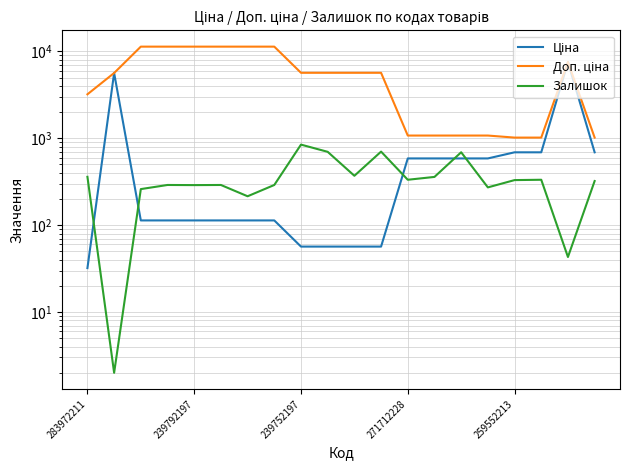

Which series has the largest range (max minus min)?

Доп. ціна